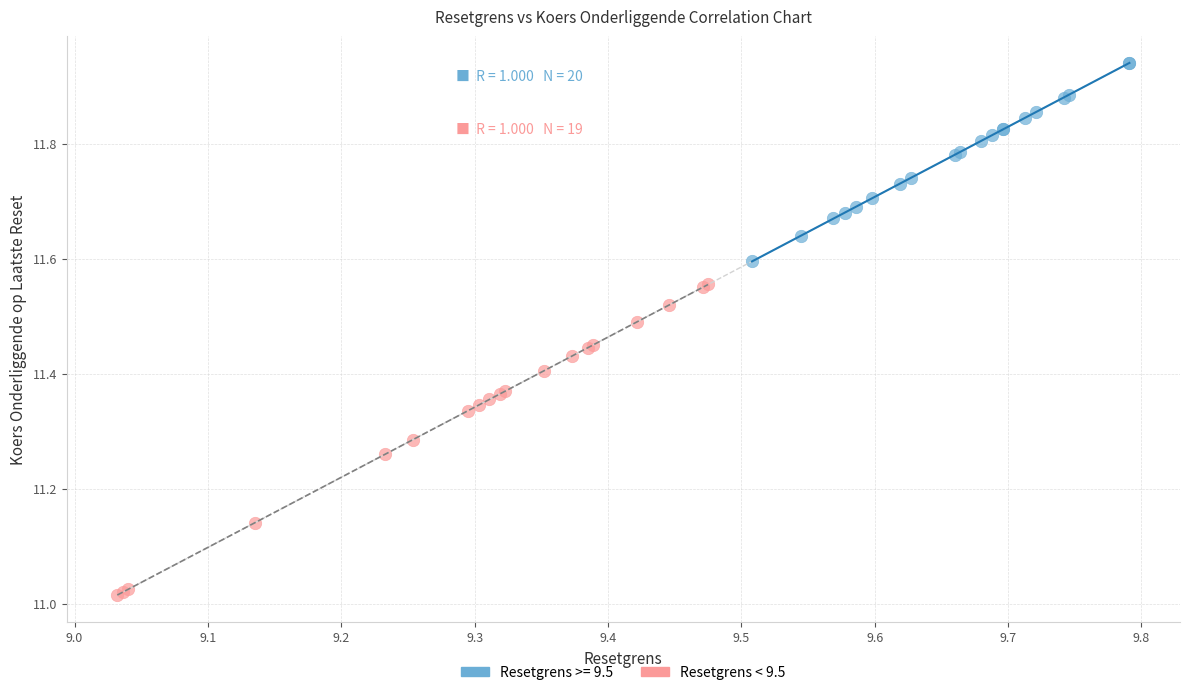

Which series reaches the minimum Y coordinate?

Resetgrens < 9.5